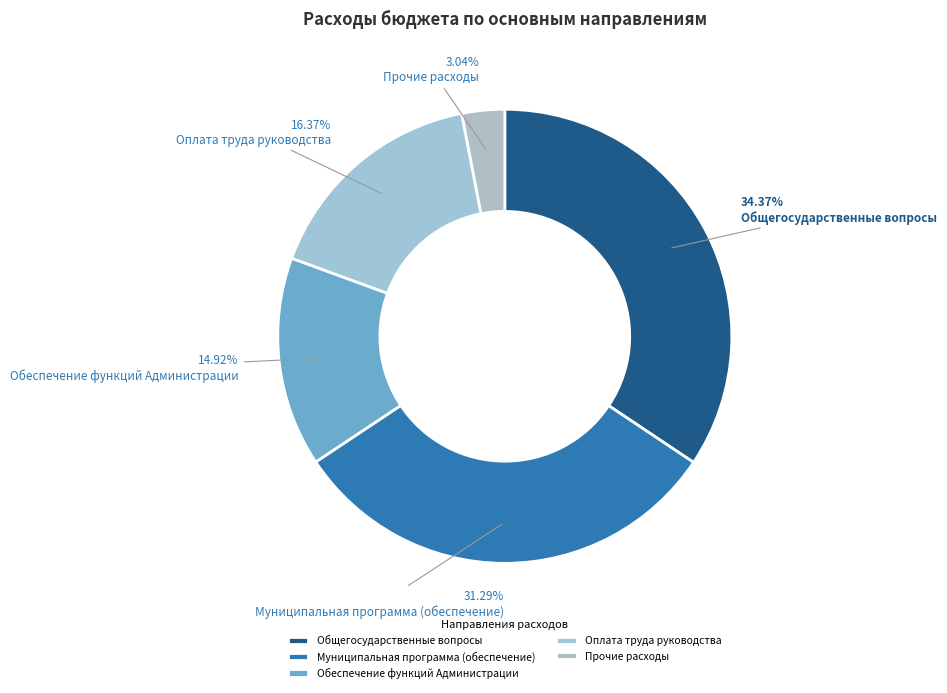

To the nearest percent, what is the difference between the Обеспечение функций Администрации and Оплата труда руководства slice percentages?

1%